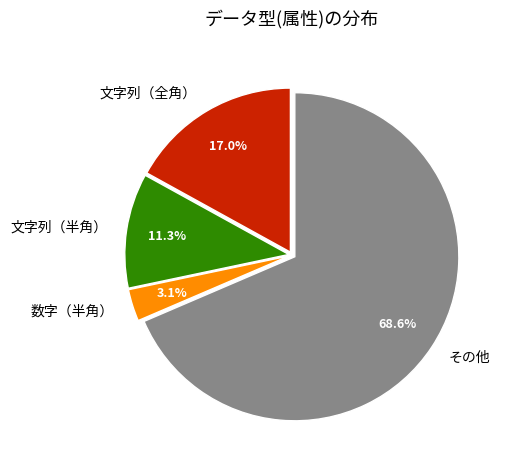

To the nearest percent, what percentage of the pie is その他?

69%